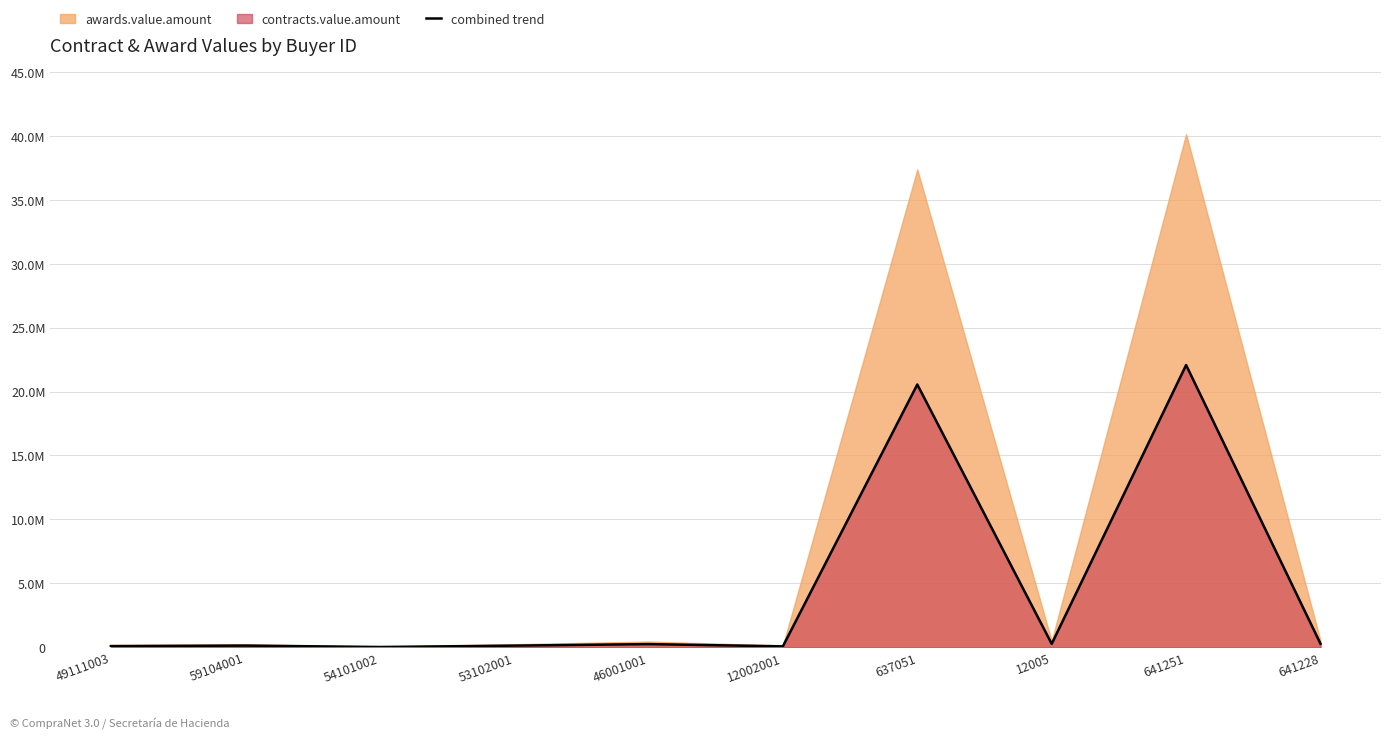

Which category has the lowest value across all series?

54101002